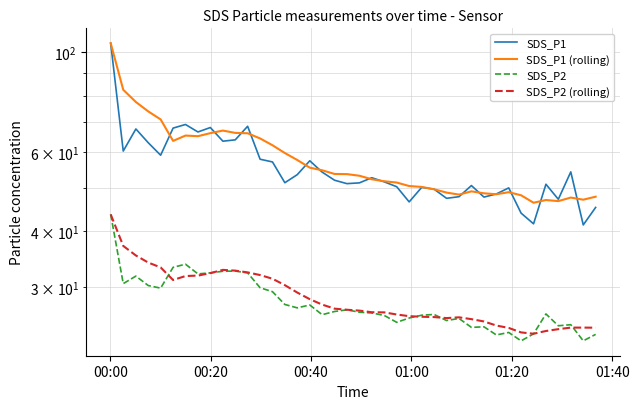

The value of SDS_P1 at 34 is 18.5. True or false?

False